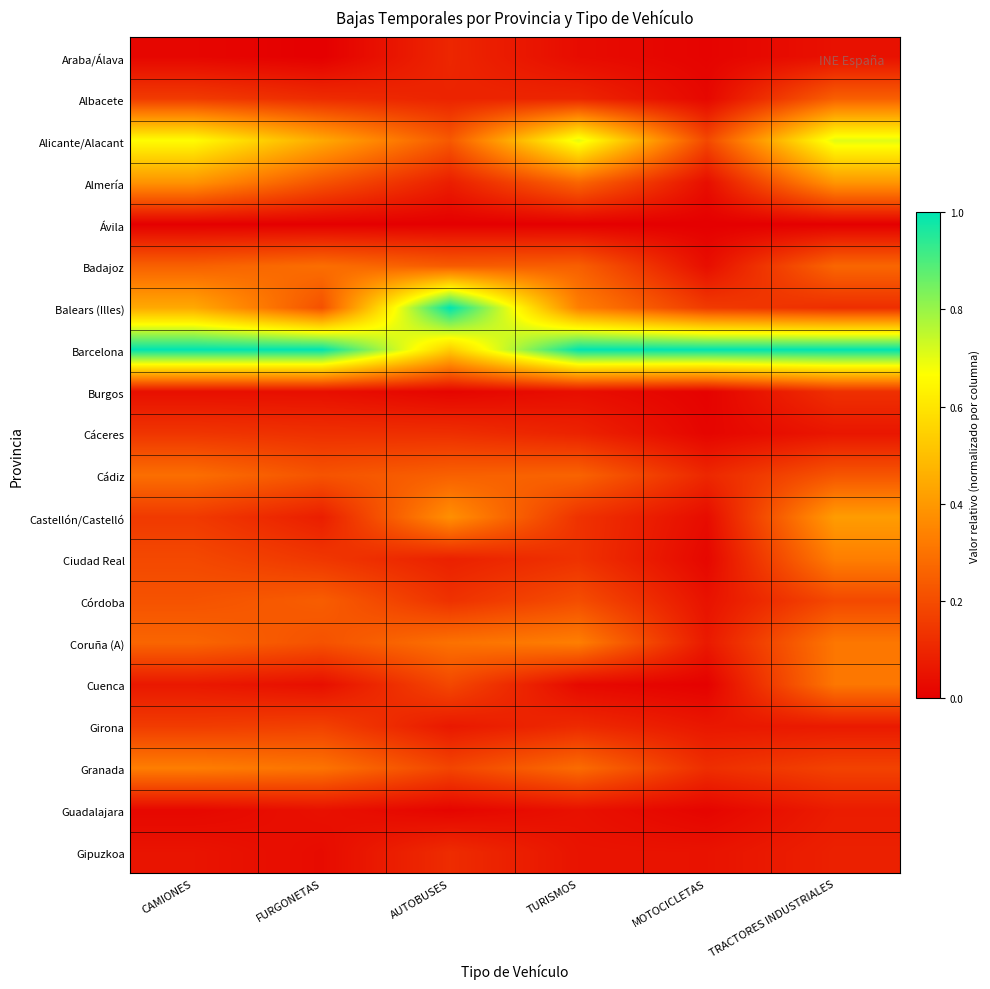

At how many categories does at least one series exceed 0?

6